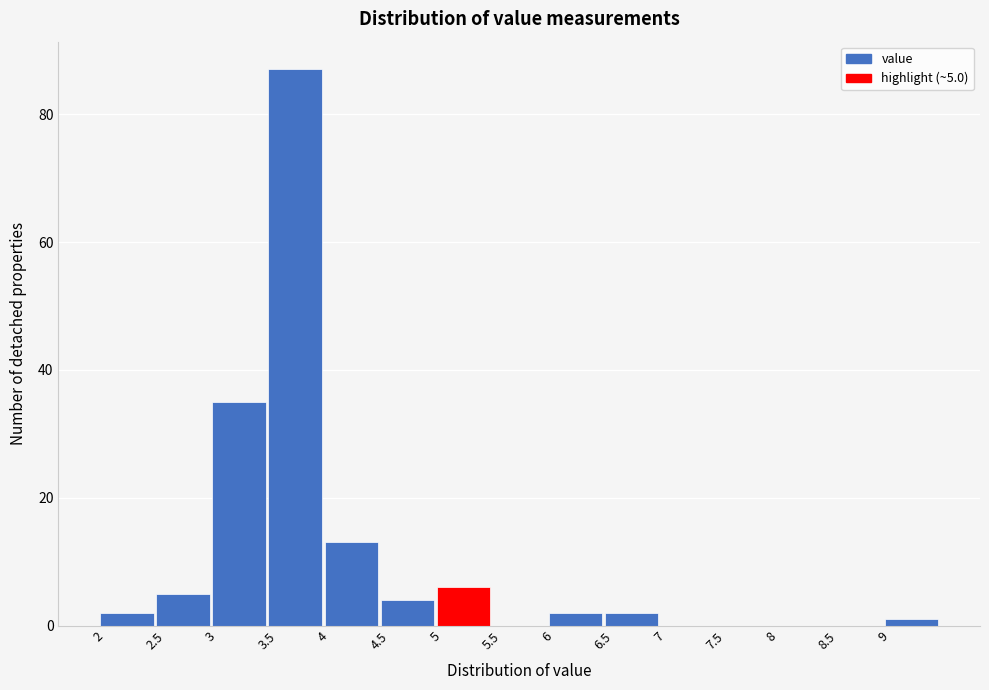

Over which range of the x-axis is the bar tallest?

3.5 to 4.0